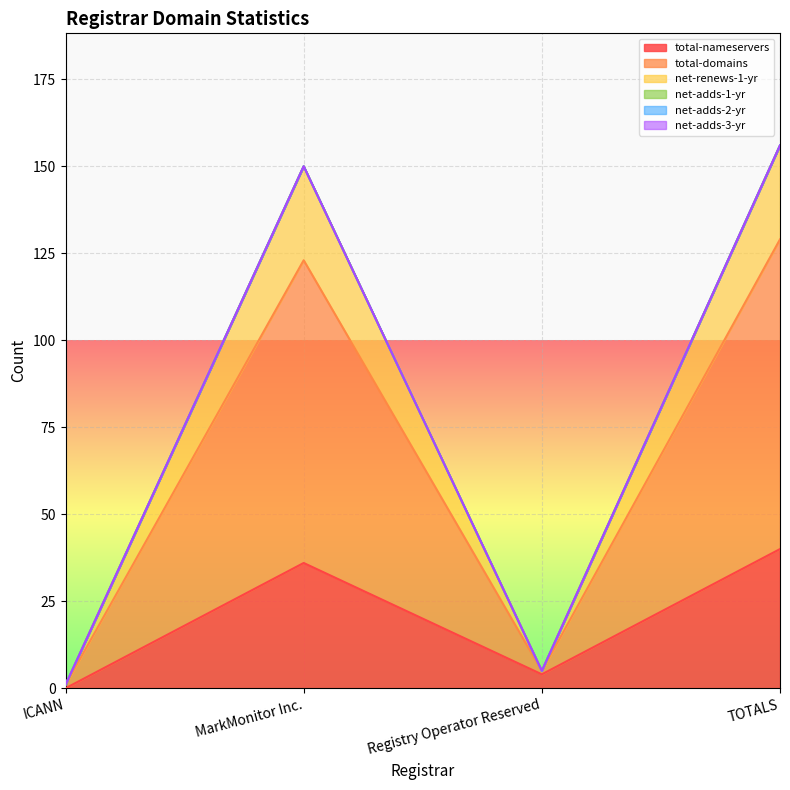

Which series has the largest total across all categories?

total-domains